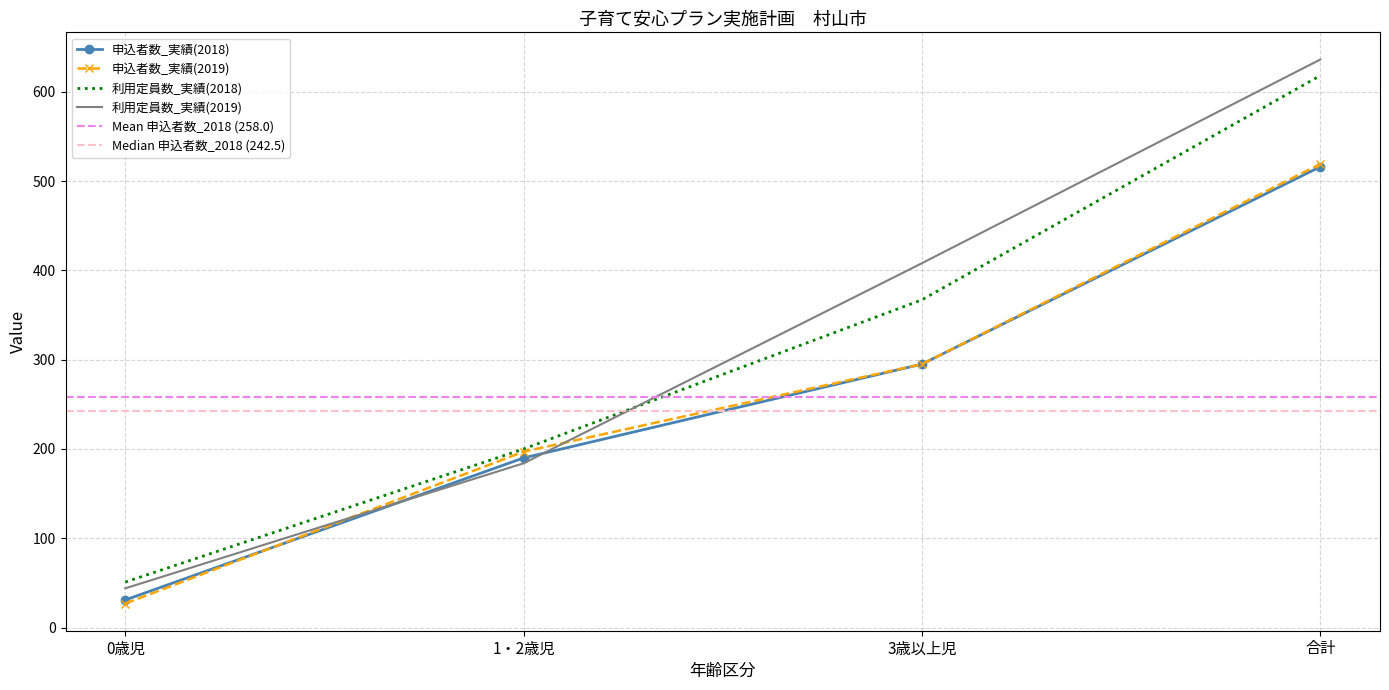

Where is 利用定員数_実績(2019) nearest to the value 340?

3歳以上児